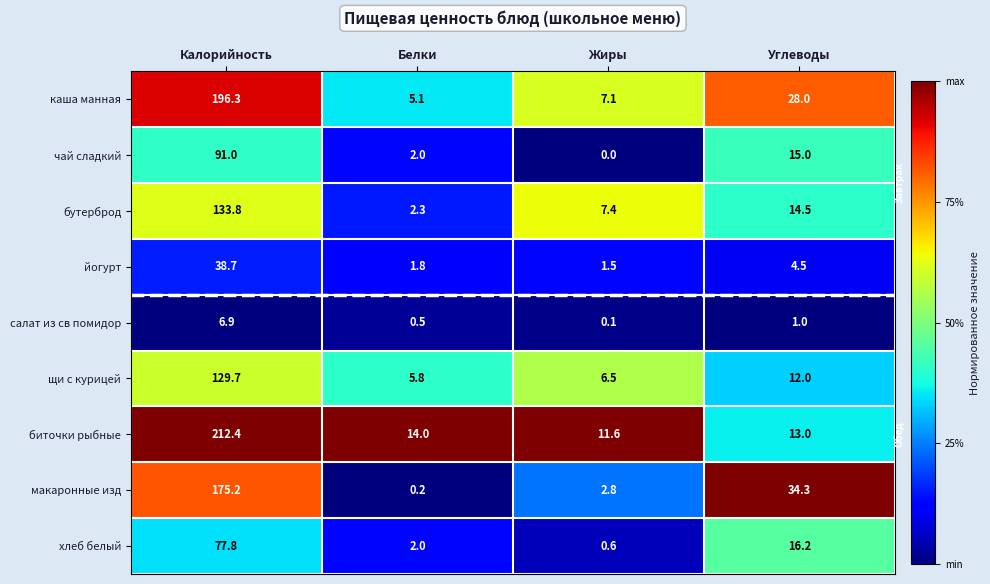

True or false: салат из св помидор has a value of 9.1 at Калорийность.

False